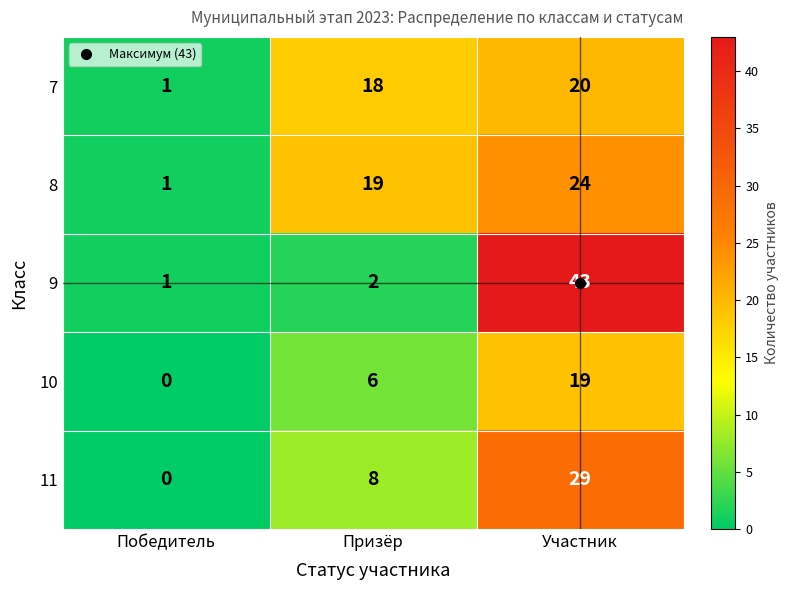

The 8 series shows 24 at Участник. True or false?

True